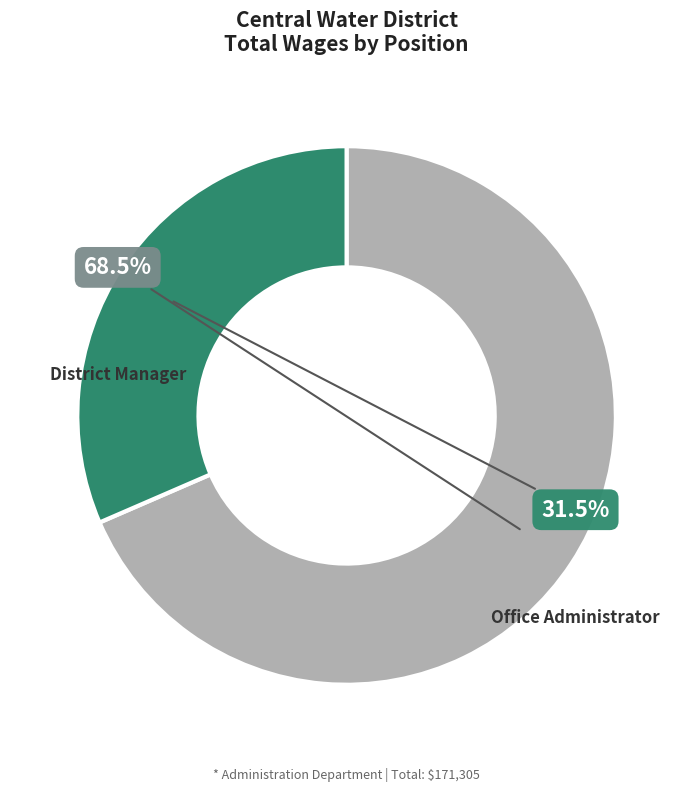

Which has a higher value, Office Administrator or District Manager?

District Manager